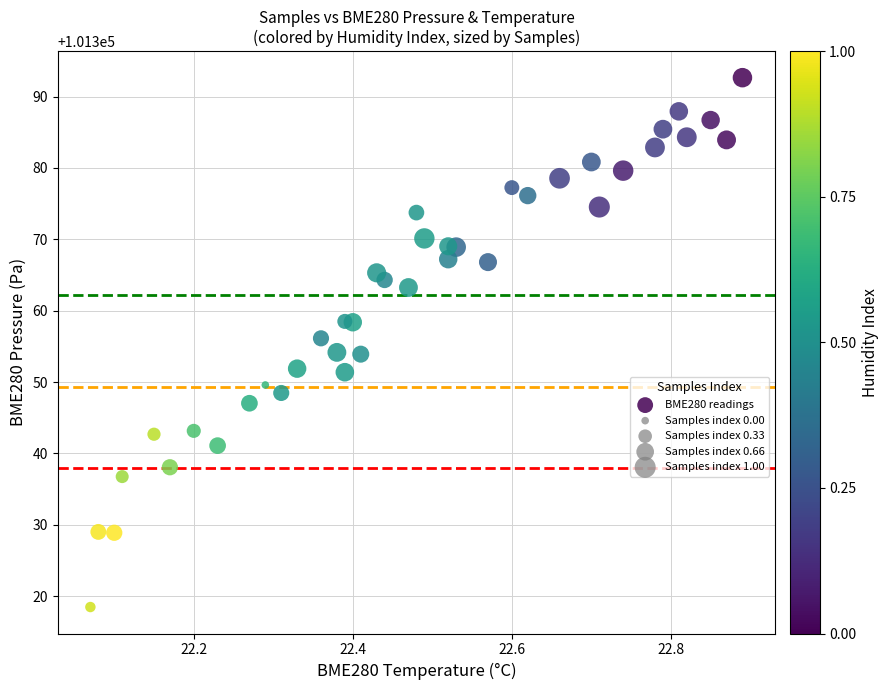

What is the range of X values (max minus min)?

0.8